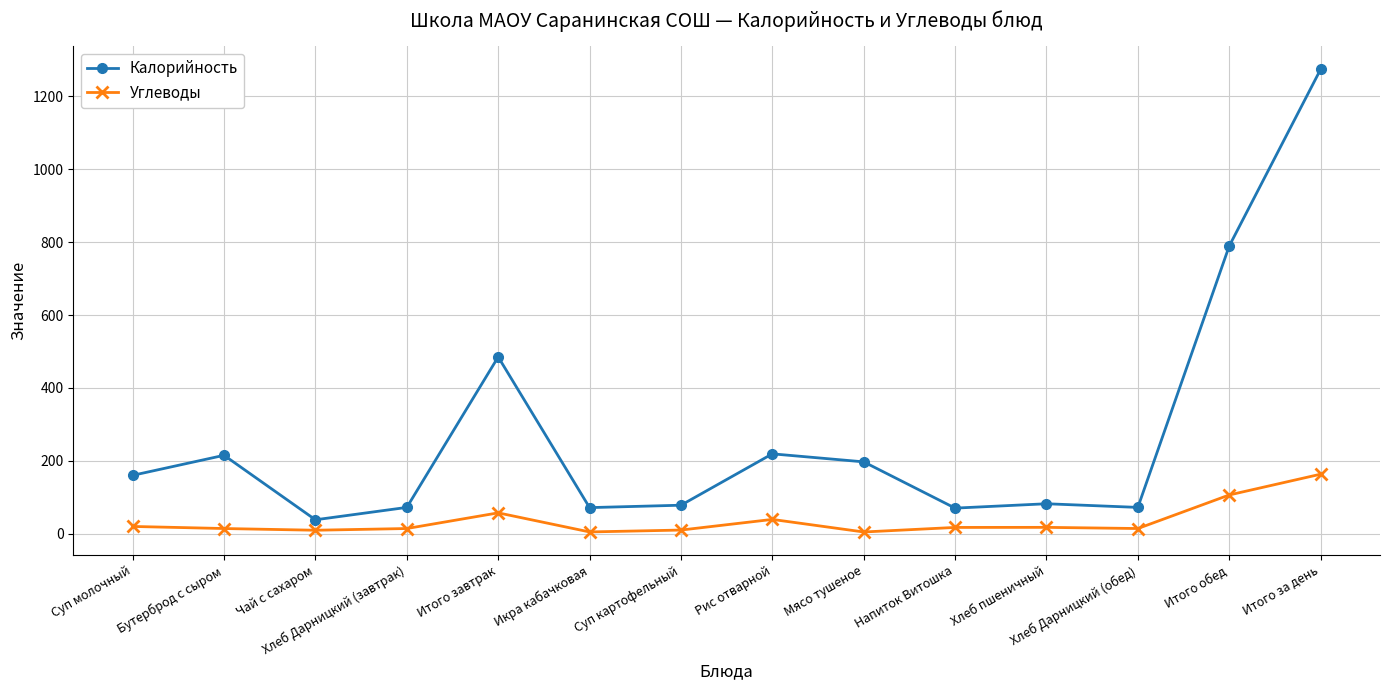

Which series has the widest spread of values?

Калорийность